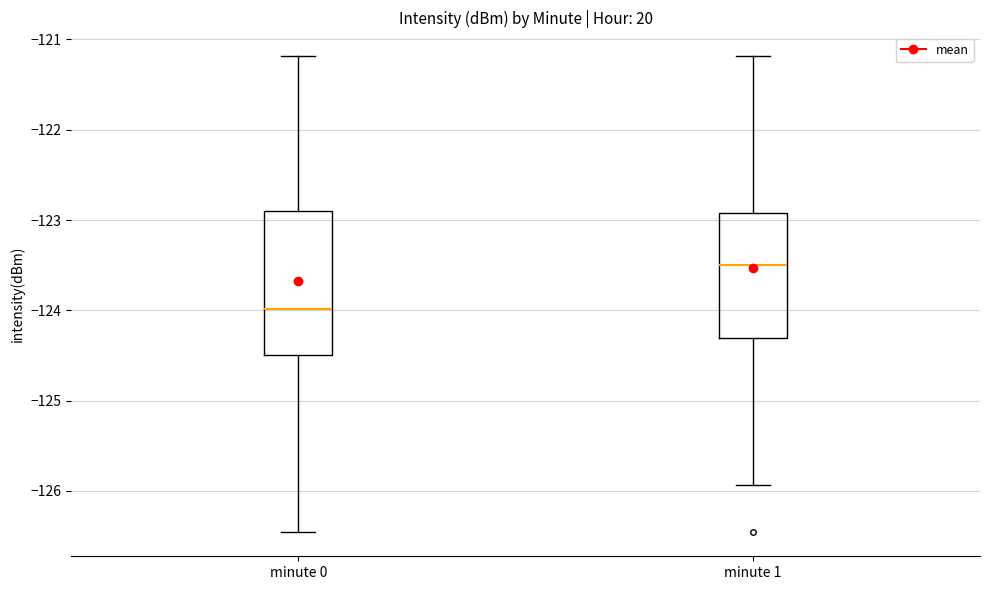

Reading left to right, transcribe this box plot: for each box, give where its median line is, the range the box spans, and where its two whiskers end, as read against the y-axis. The values are not printed on the chart, so give them approximately, as read against the axis.

minute 0: median -124.0, box -124.5 to -122.9, whiskers -126.5 to -121.2
minute 1: median -123.5, box -124.3 to -122.9, whiskers -125.9 to -121.2